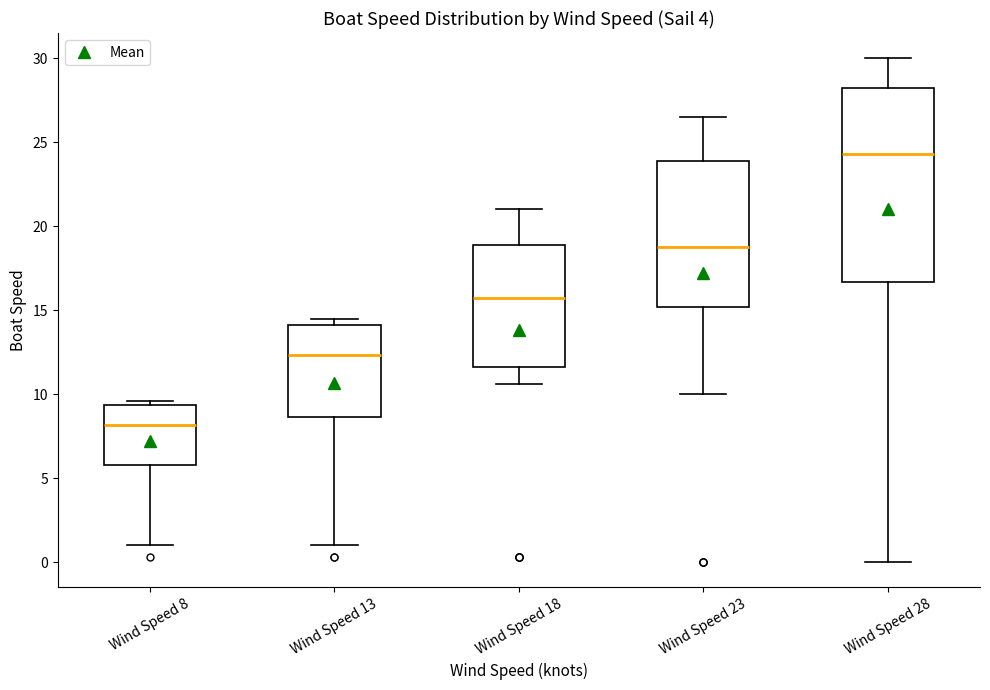

Reading left to right, read every box against the y-axis: the position of its median line, the range the box covers, and the ends of its whiskers. The values are not printed on the chart, so give them approximately, as read against the axis.

Wind Speed 8: median 8.0, box 6.0 to 9.5, whiskers 1.0 to 9.5 (just above the box's upper edge)
Wind Speed 13: median 12.5, box 8.5 to 14.0, whiskers 1.0 to 14.5
Wind Speed 18: median 15.5, box 11.5 to 19.0, whiskers 10.5 to 21.0
Wind Speed 23: median 18.5, box 15.0 to 24.0, whiskers 10.0 to 26.5
Wind Speed 28: median 24.5, box 16.5 to 28.0, whiskers 0.0 to 30.0